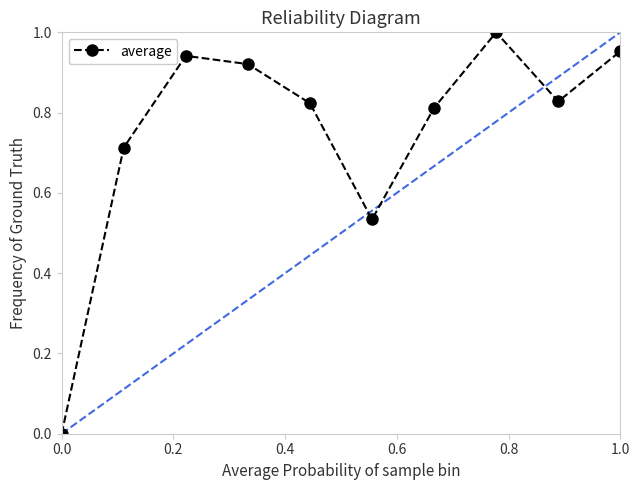

What is the difference between the second highest and second lowest values?

0.4